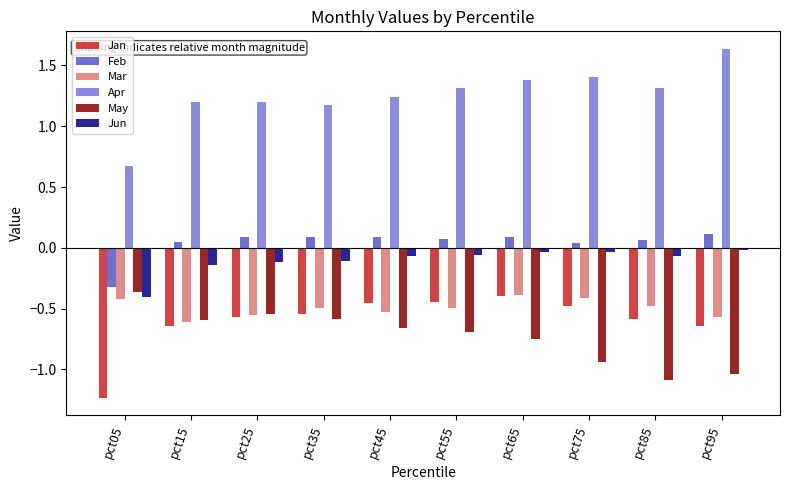

Which label corresponds to the largest value in the chart?

pct95